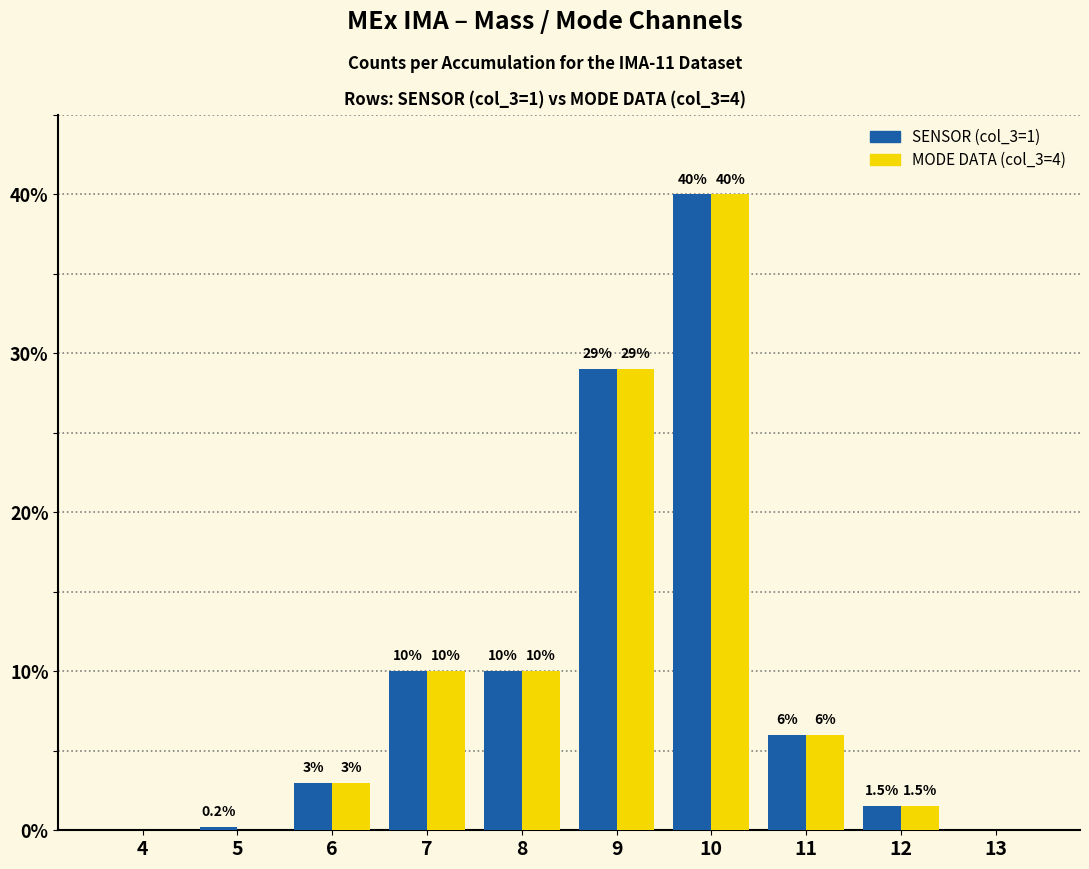

What is the maximum value shown in the chart?

40.0